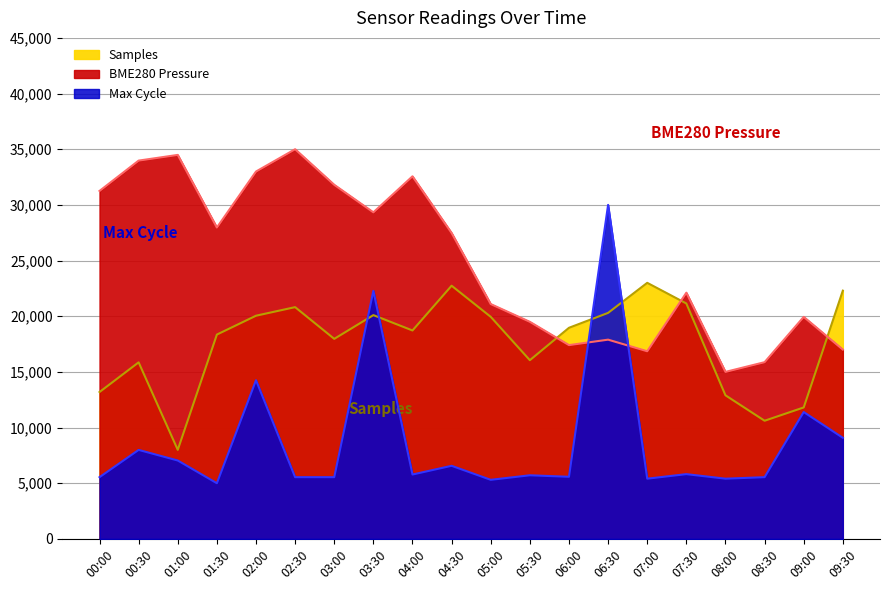

True or false: Max_cycle and BME280_pressure cross at least once.

True